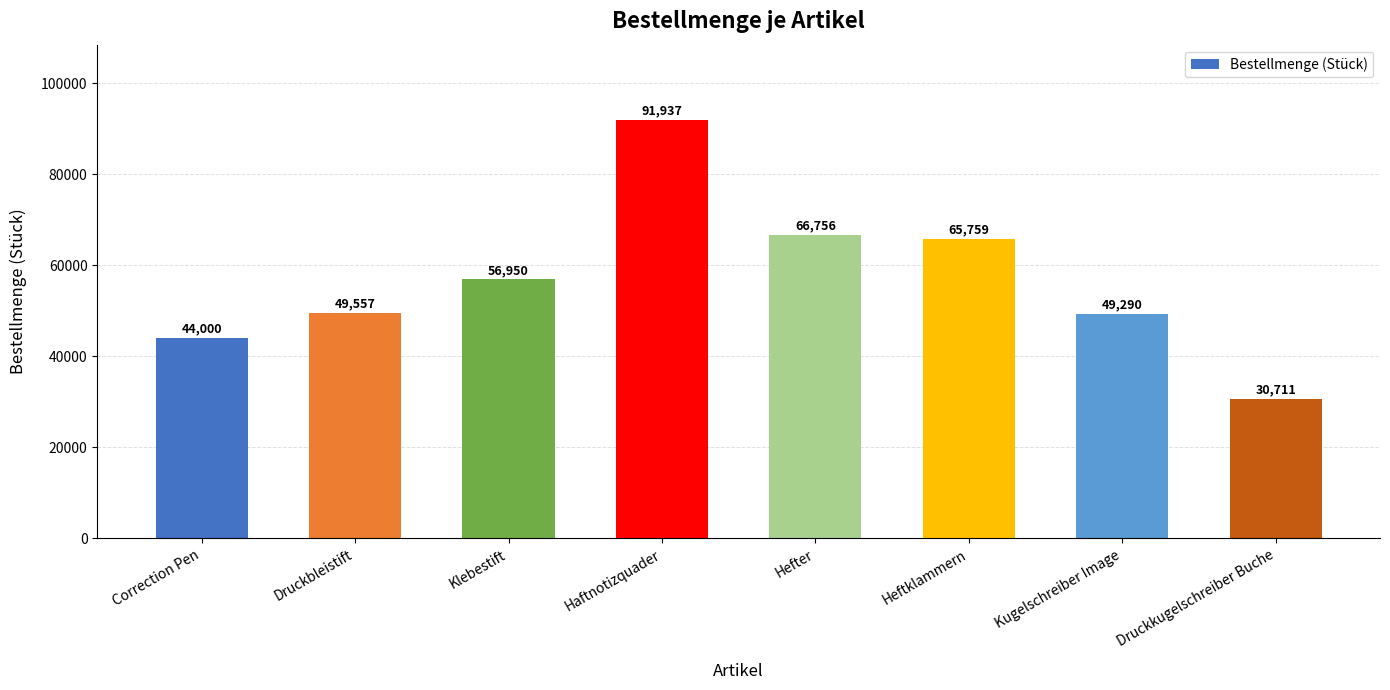

What is the smallest value displayed?

30711